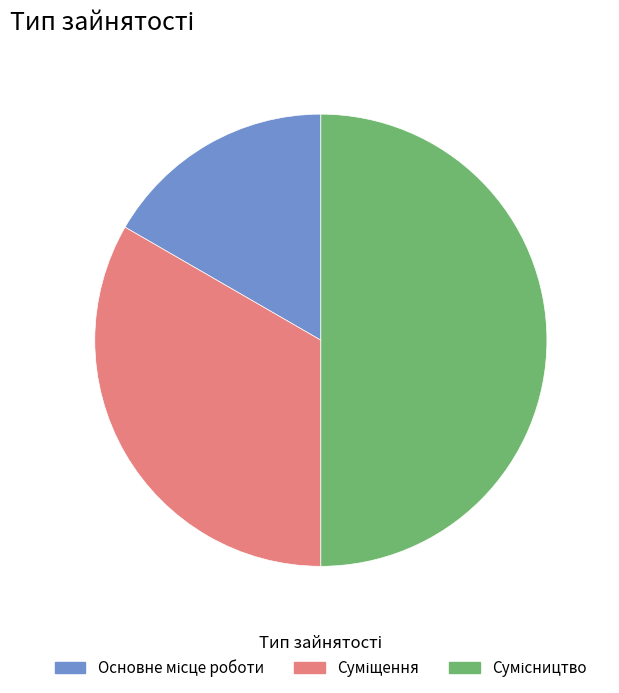

How many segments does this pie chart have?

3